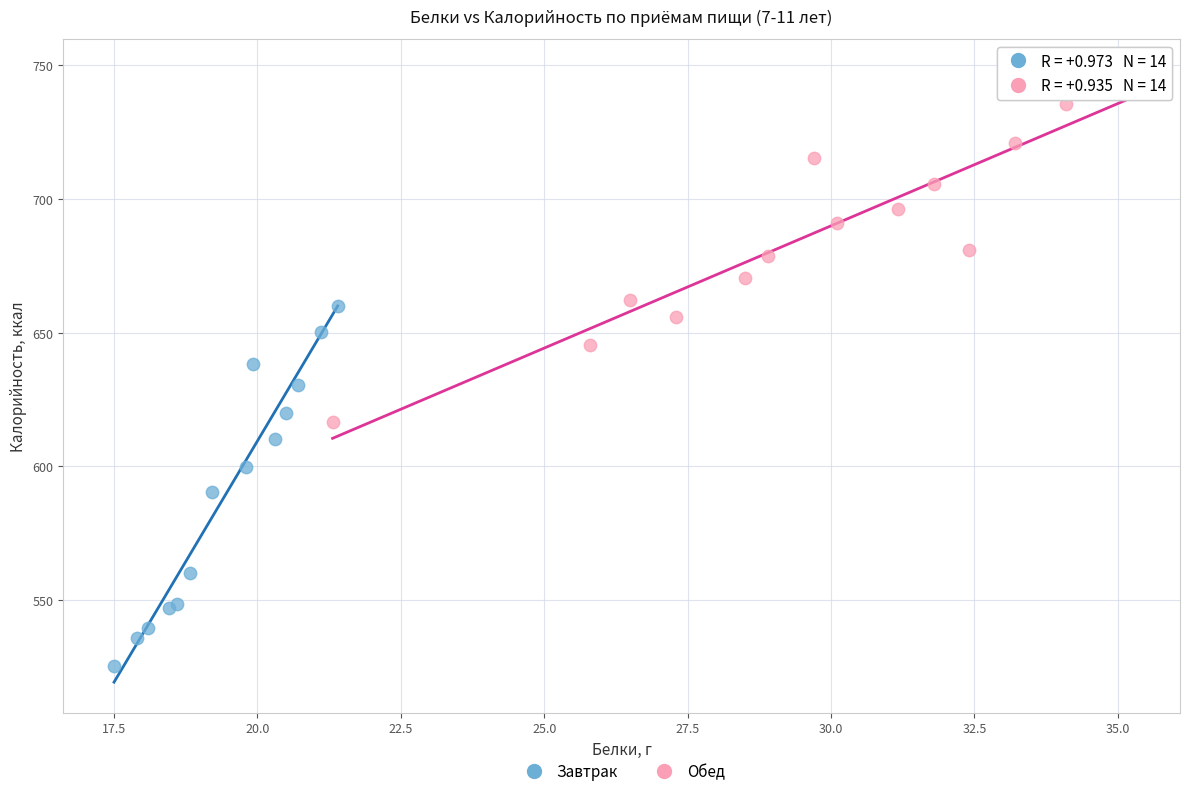

Which series contains the highest Y value?

Обед